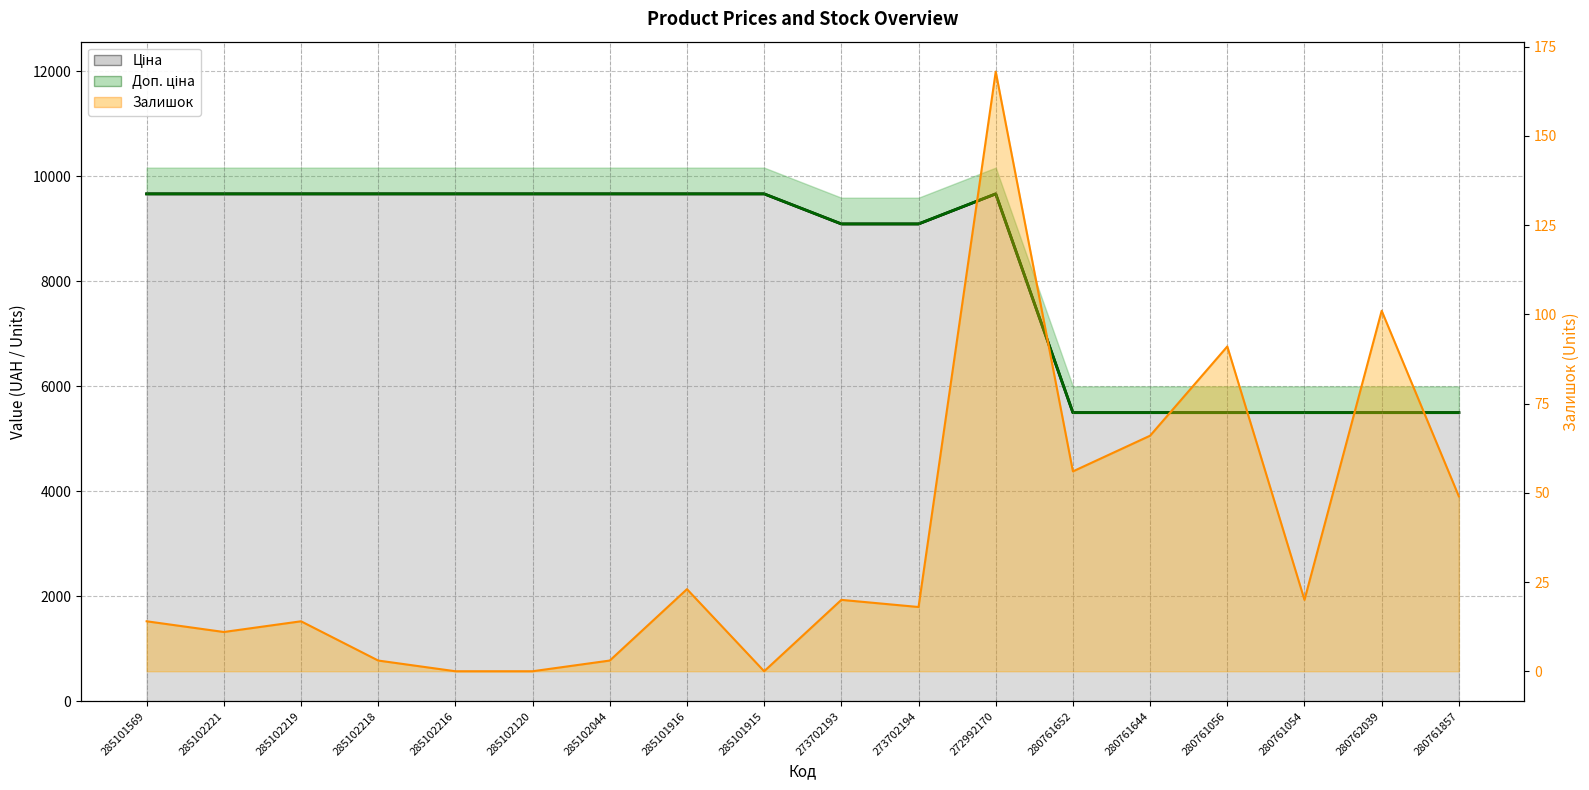

At which label does Ціна reach its minimum?

280761652